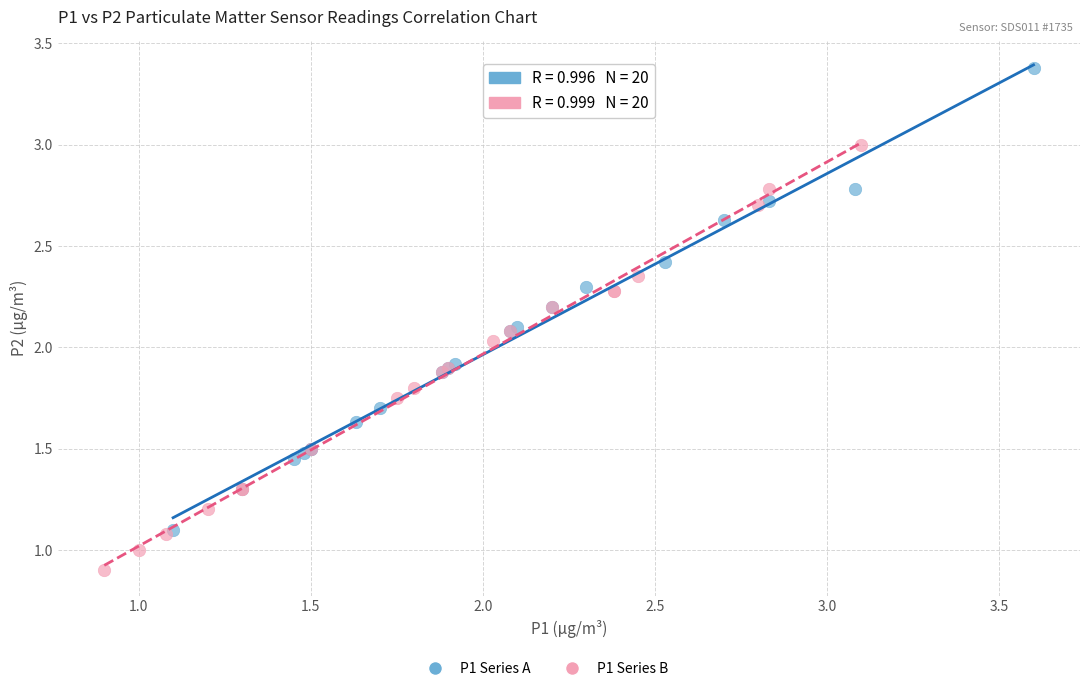

Which series reaches the maximum Y coordinate?

P1 Series A